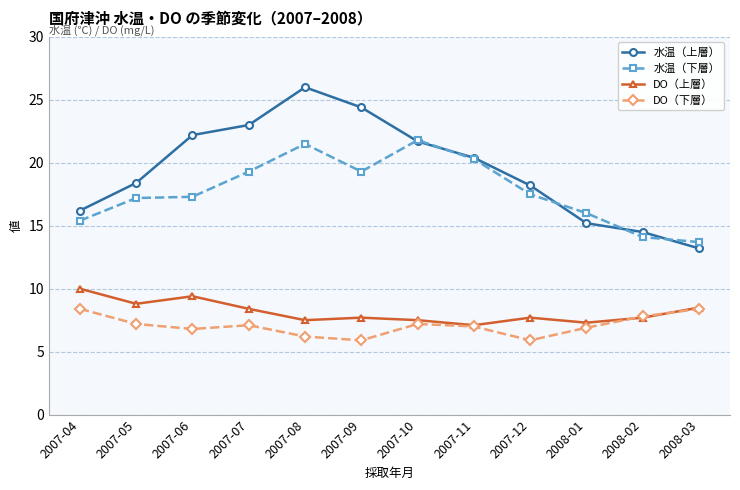

Is the value of 水温（下層） at 2007-09 greater than the value of 水温（上層） at 2007-08?

No